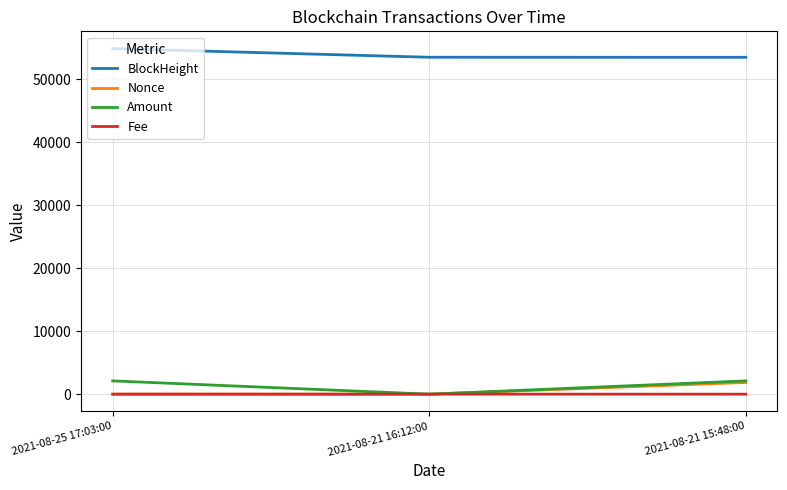

Which series has the largest total across all categories?

BlockHeight